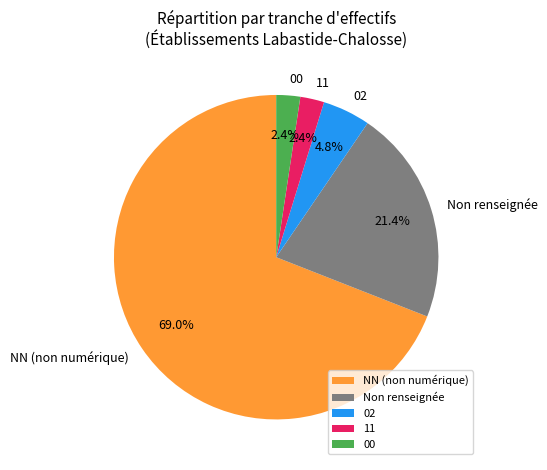

Count the number of slices in the pie.

5